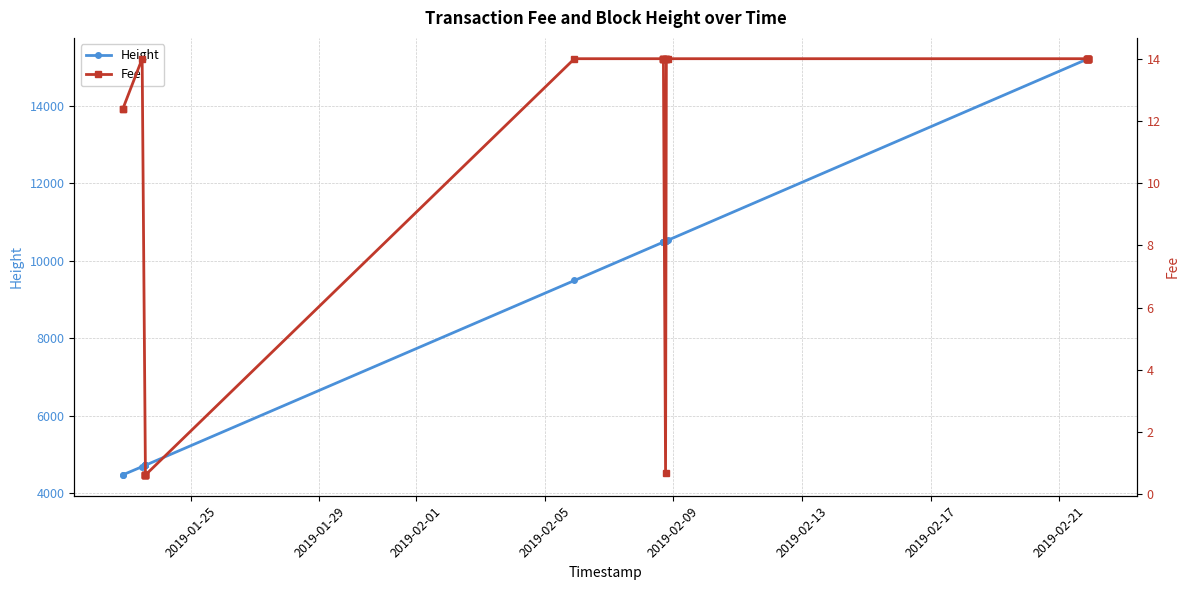

What is the difference between the second highest and second lowest values in the Height series?

10750.0